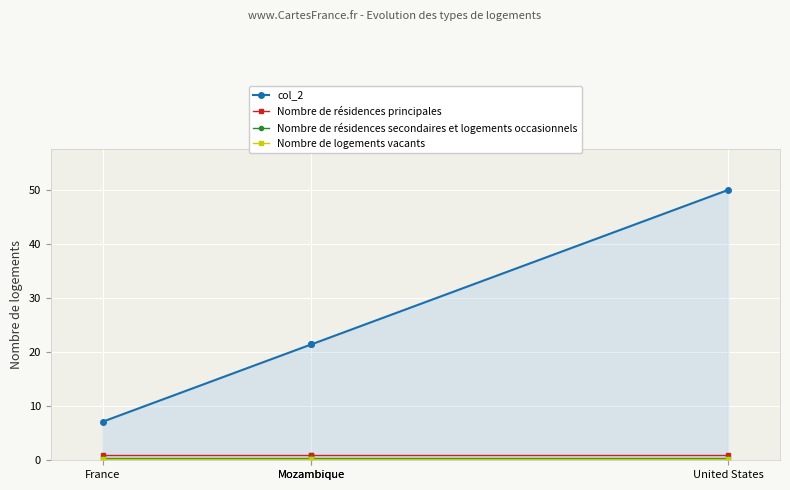

At which label is Nombre de logements vacants closest to 0?

United States